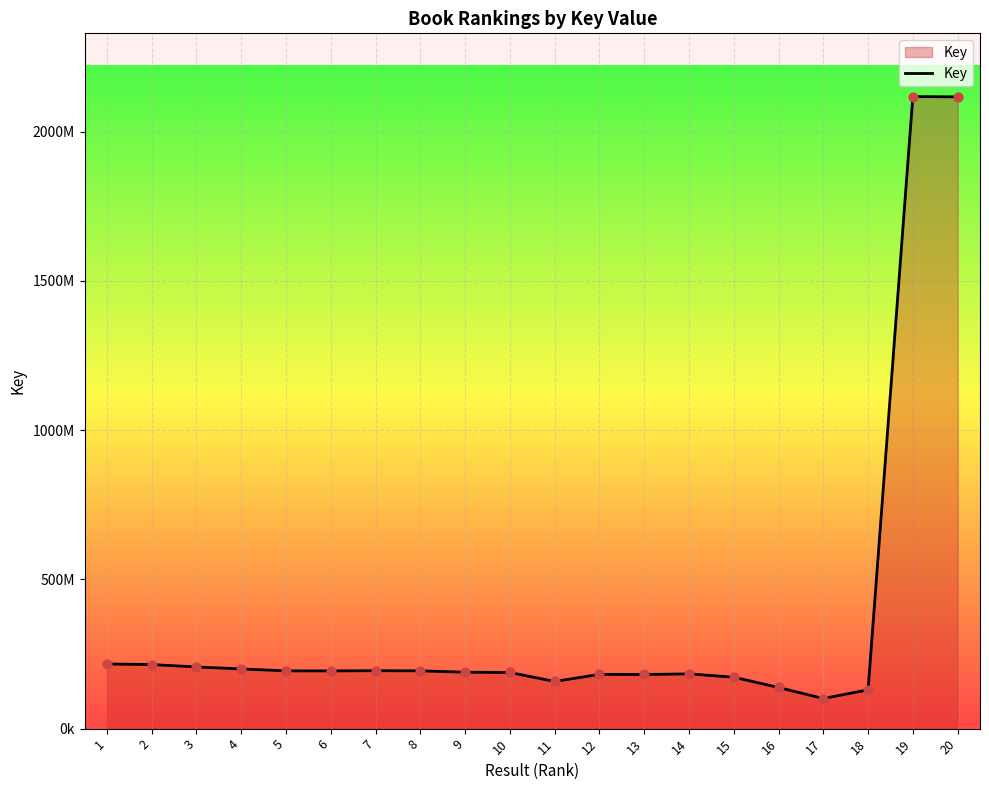

What is the change in value from 17 to 19?

+2016548846